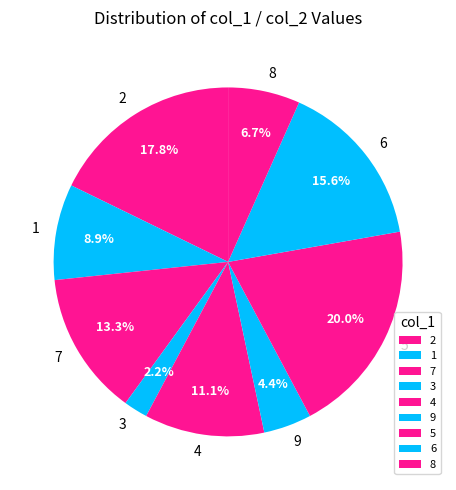

Does 7 account for over 50% of the chart?

No